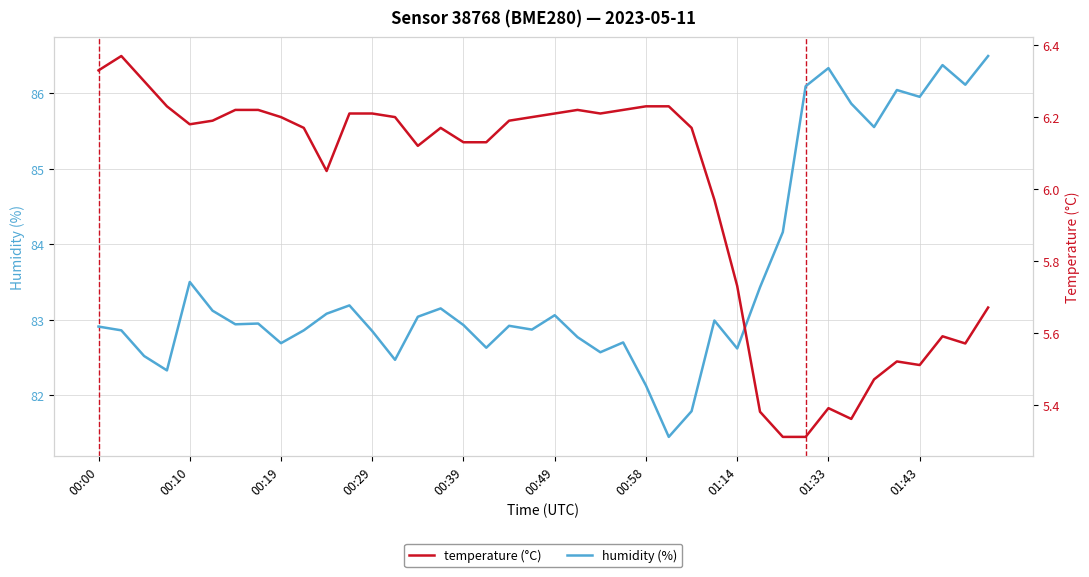

At which category is the sum across all series the highest?

39